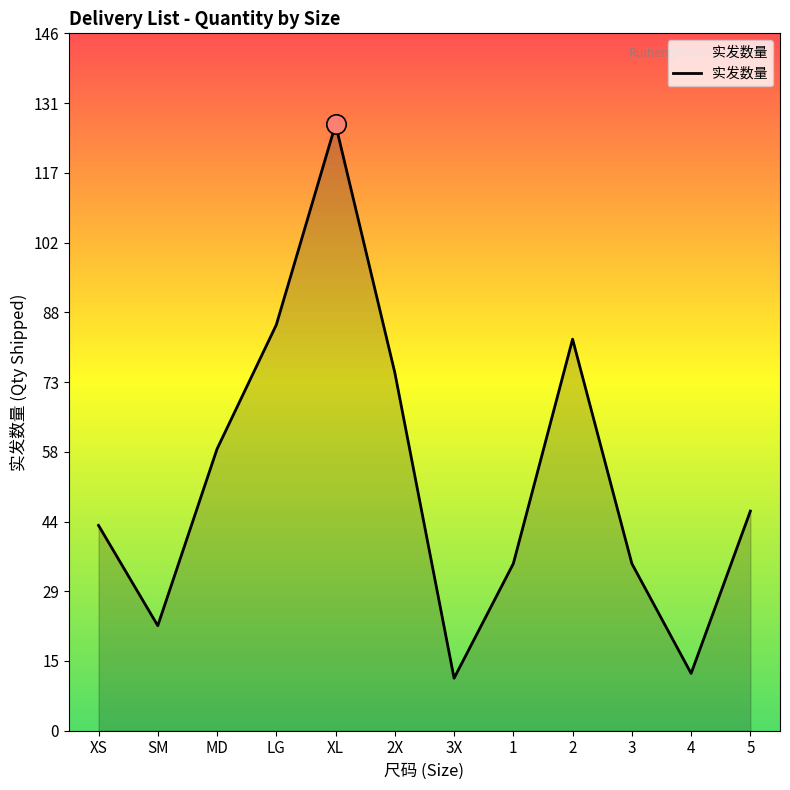

What position from the left is 3X?

7